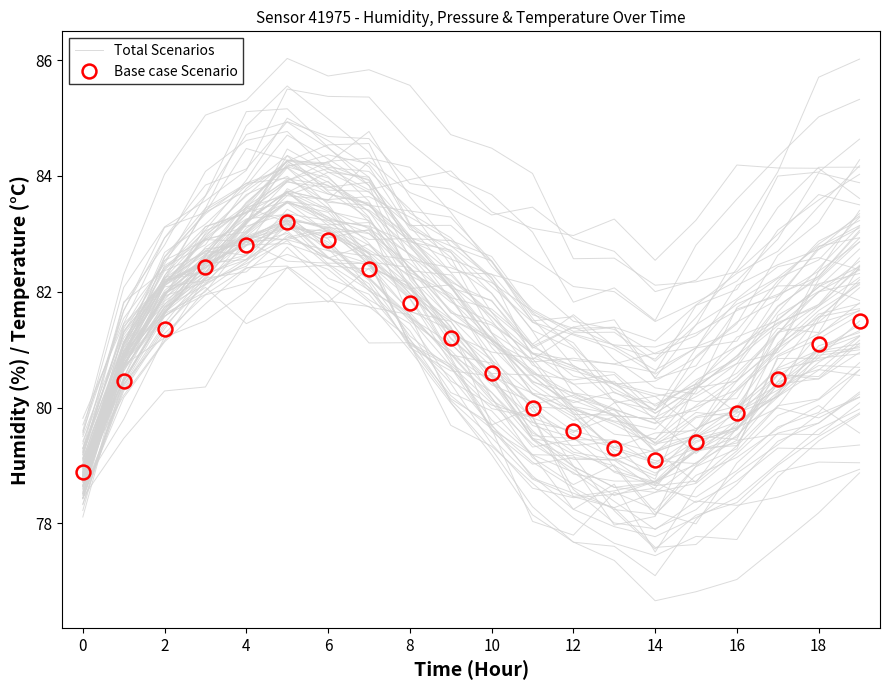

What is the spread (max minus min) of values at 16?

1.6